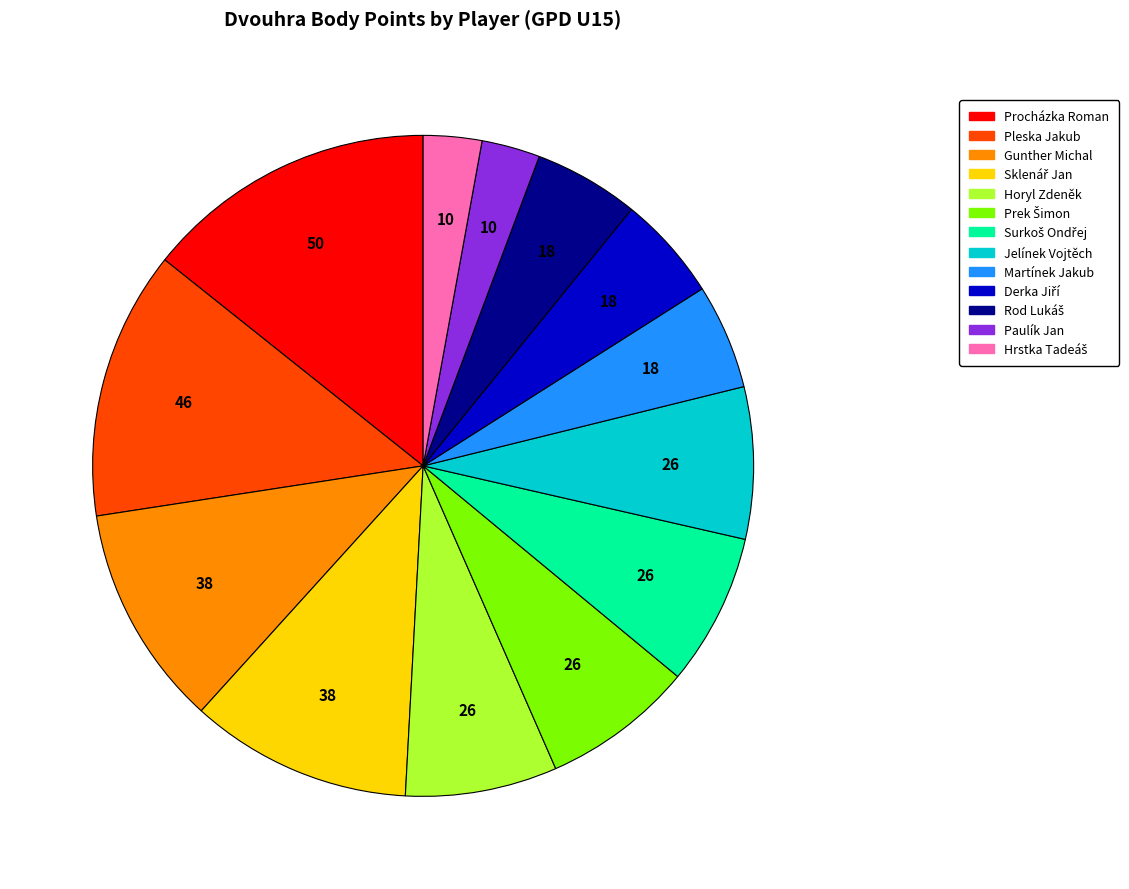

How many slices are in this pie chart?

13